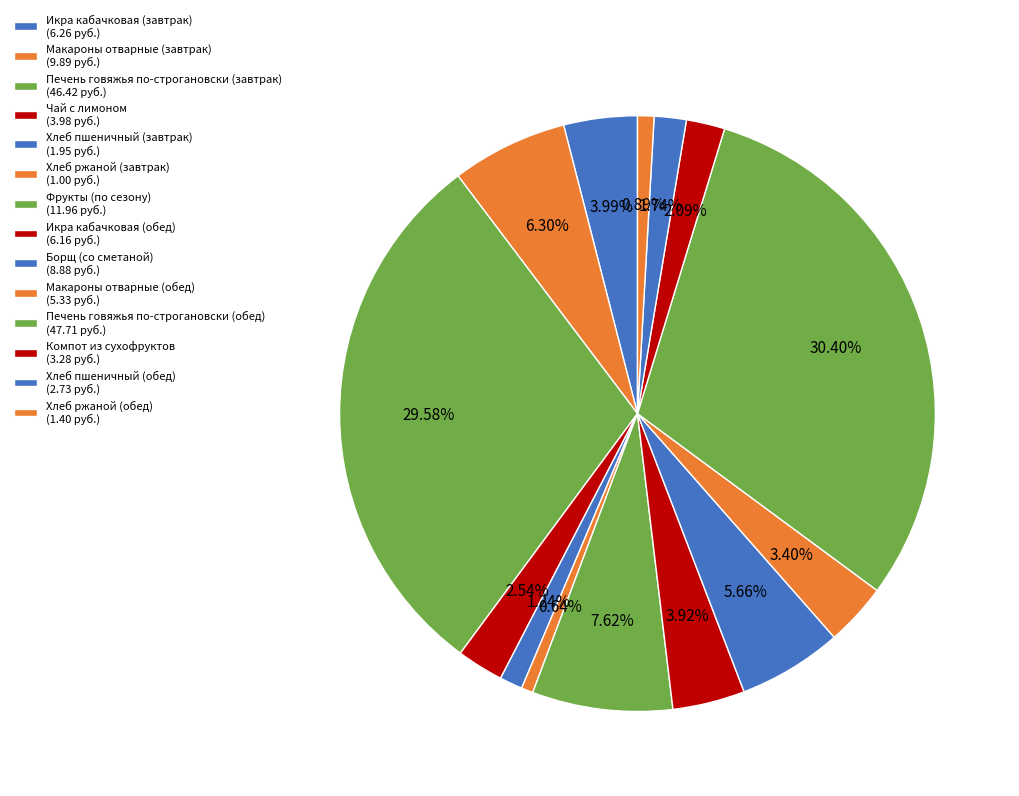

To the nearest percent, what is the difference between the Макароны отварные (обед) and Хлеб ржаной (обед) slice percentages?

3%